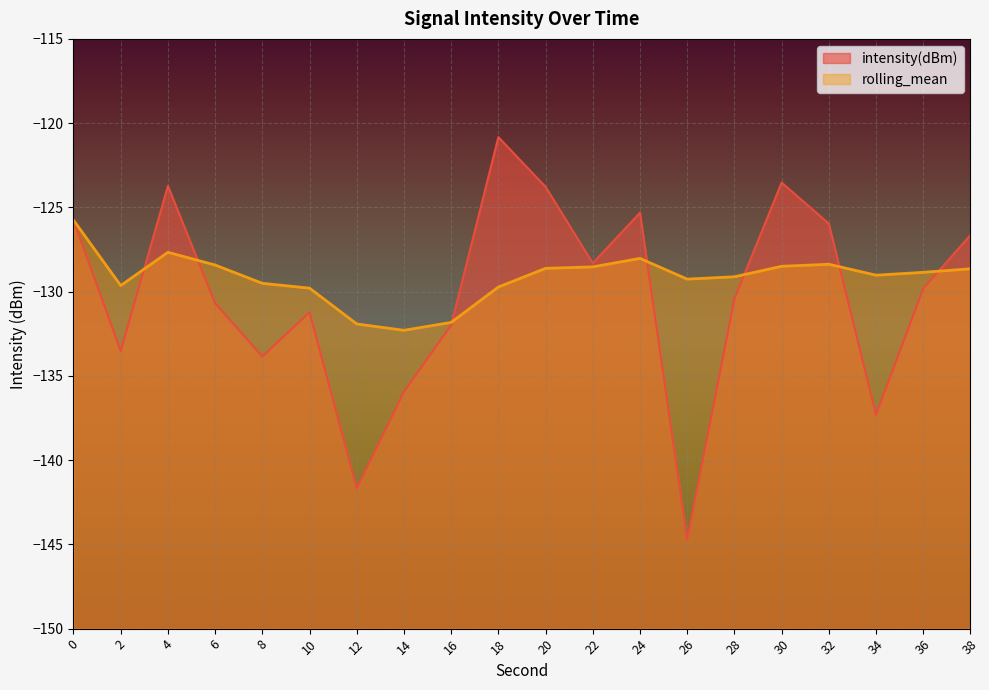

What is the maximum value for intensity(dBm)?

-120.8